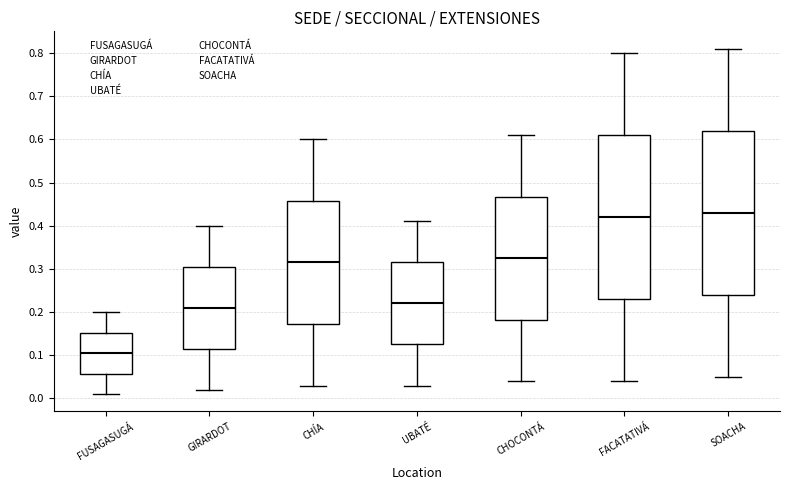

Reading left to right, read every box against the y-axis: the position of its median line, the range the box covers, and the ends of its whiskers. The values are not printed on the chart, so give them approximately, as read against the axis.

FUSAGASUGÁ: median 0.11, box 0.06 to 0.15, whiskers 0.01 to 0.20
GIRARDOT: median 0.21, box 0.12 to 0.31, whiskers 0.02 to 0.40
CHÍA: median 0.32, box 0.17 to 0.46, whiskers 0.03 to 0.60
UBATÉ: median 0.22, box 0.13 to 0.32, whiskers 0.03 to 0.41
CHOCONTÁ: median 0.33, box 0.18 to 0.47, whiskers 0.04 to 0.61
FACATATIVÁ: median 0.42, box 0.23 to 0.61, whiskers 0.04 to 0.80
SOACHA: median 0.43, box 0.24 to 0.62, whiskers 0.05 to 0.81